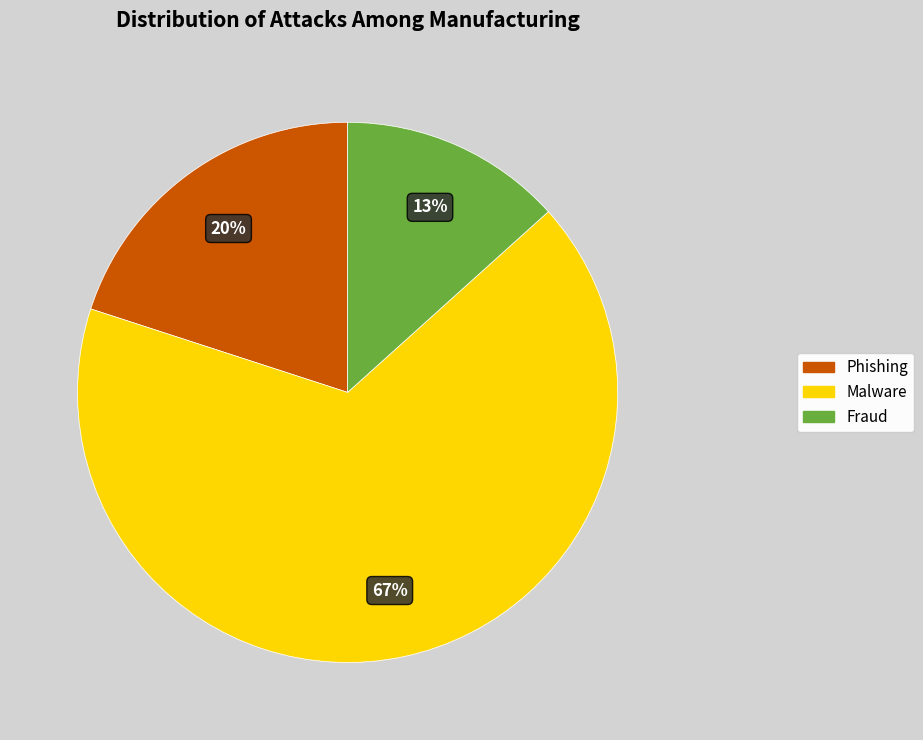

Combined, do Phishing and Fraud account for over 50%?

No